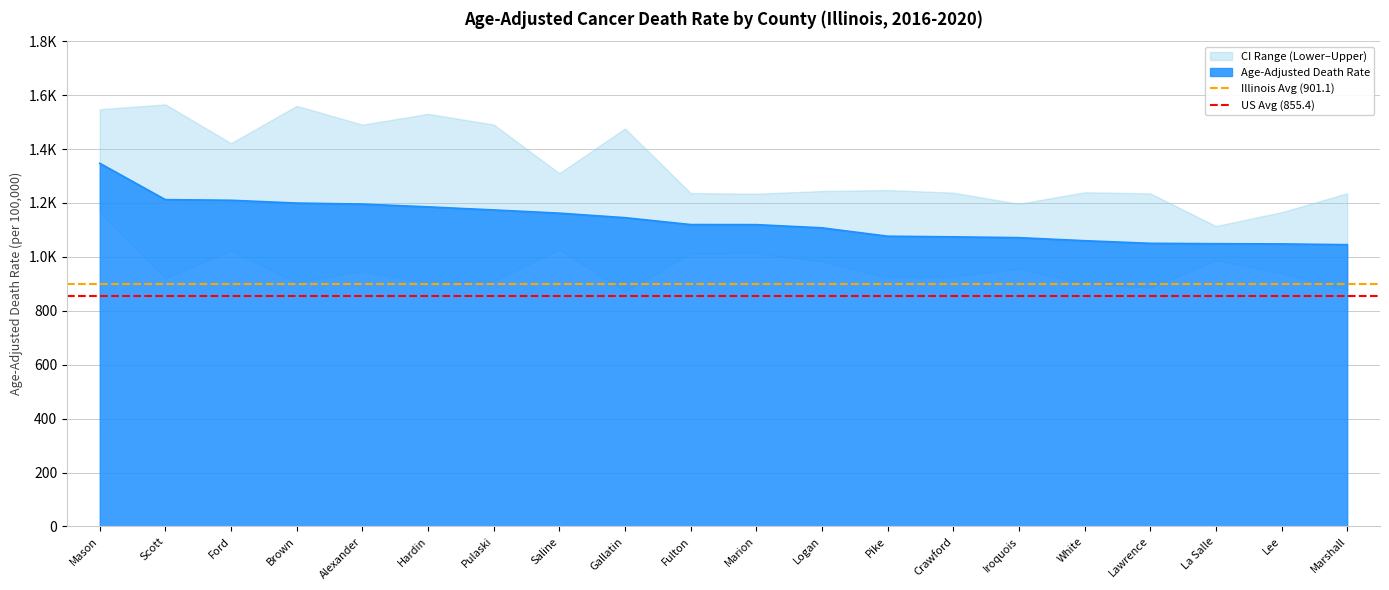

What value does the US Avg (855.4) series have at Scott?

855.4